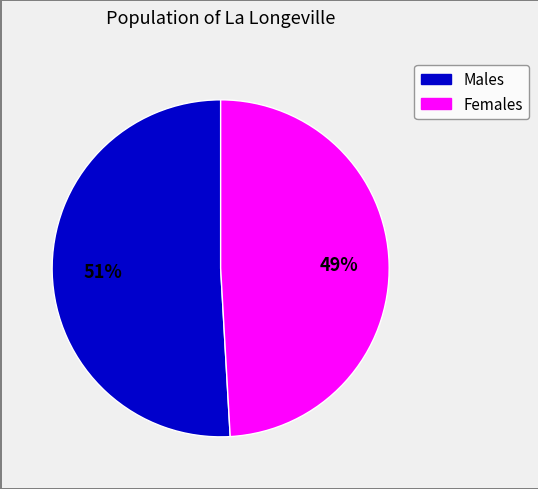

Is there any slice that represents more than half of the pie?

Yes